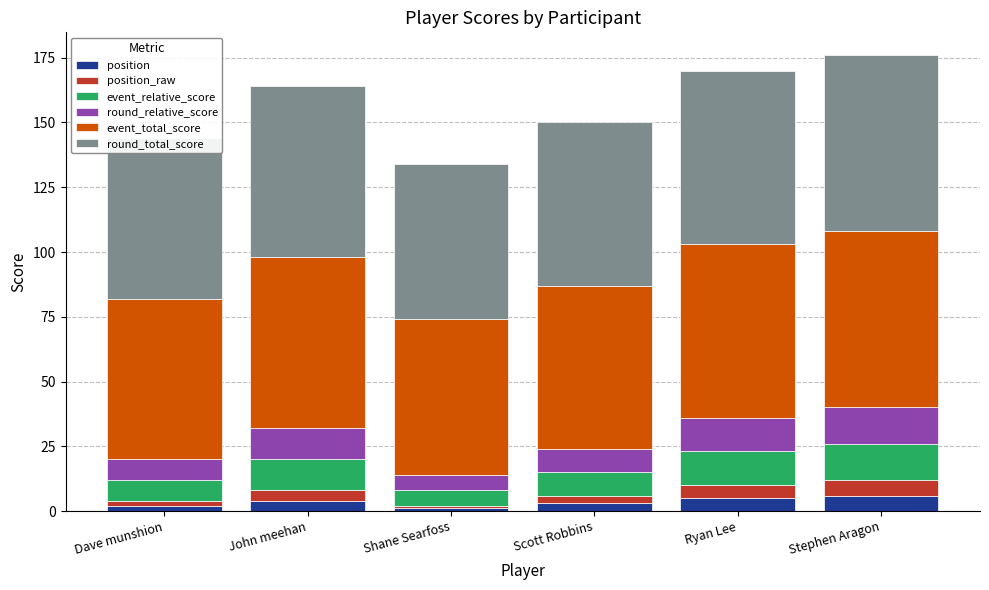

What is the average value of the position series?

4